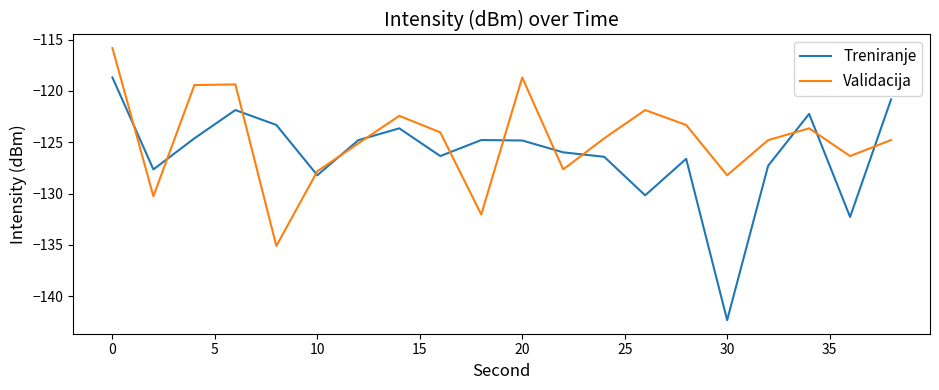

What is the difference between the maximum and minimum values in the Treniranje series?

23.6